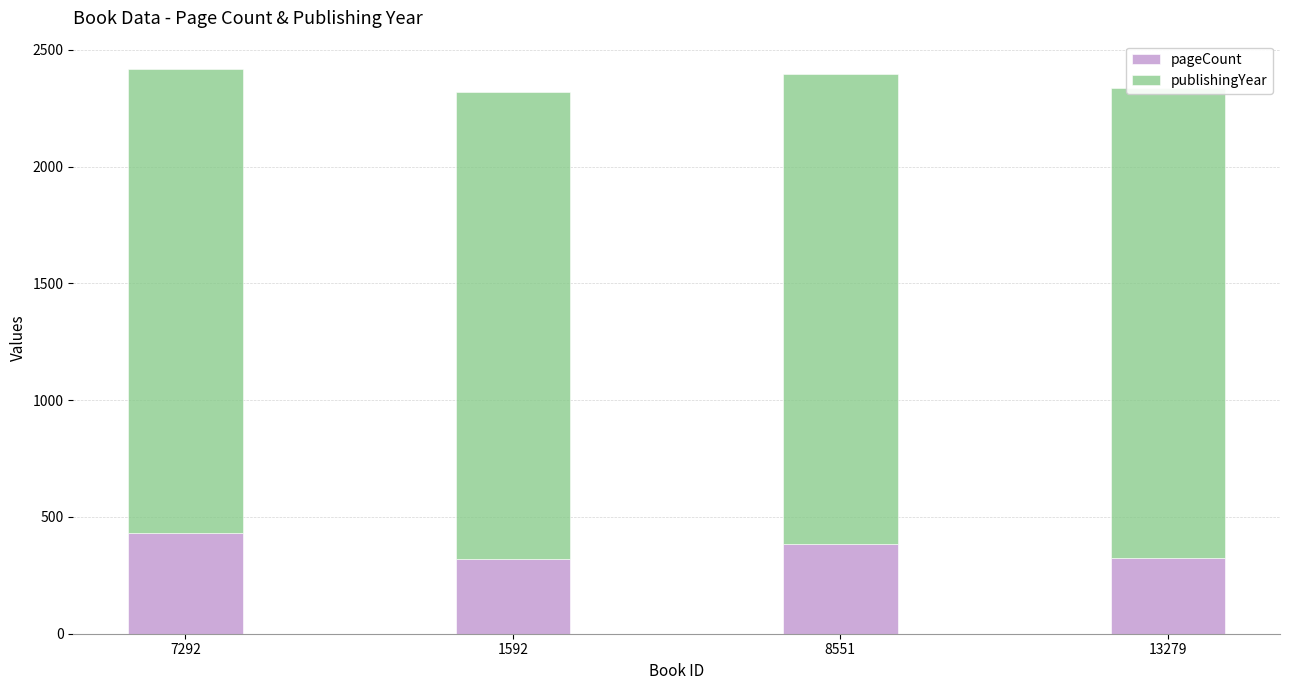

The value of pageCount at 8551 is 384. True or false?

True